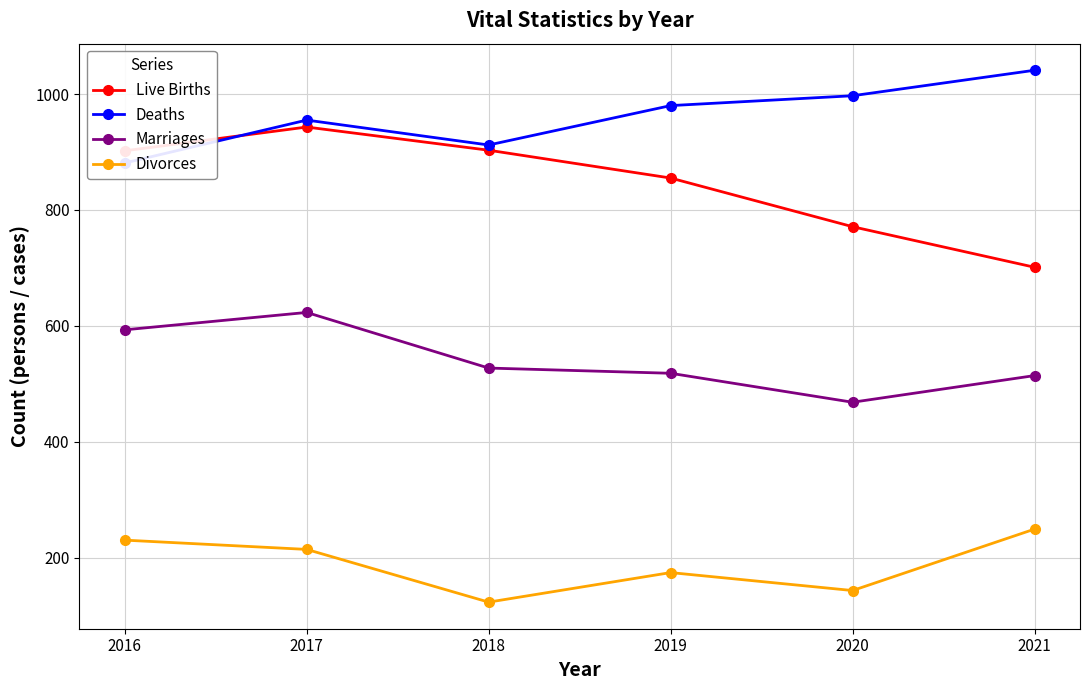

Which series has the largest total across all categories?

Deaths